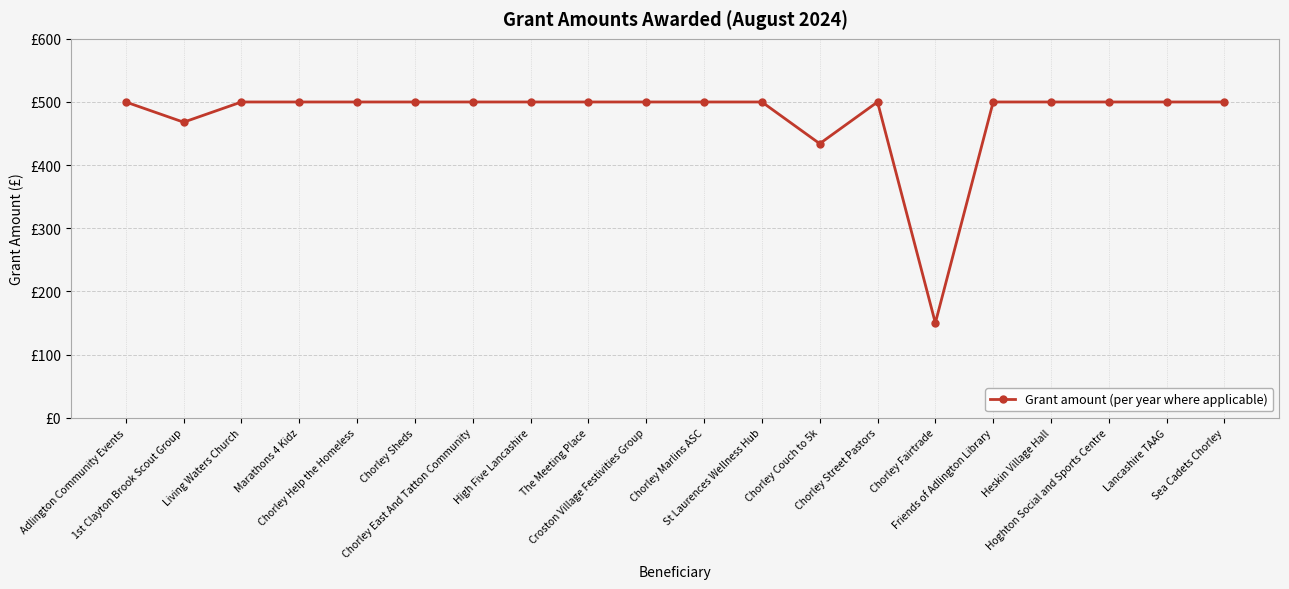

Reading left to right, what are all the values shown in this chart?

500	468	500	500	500	500	500	500	500	500	500	500	434	500	150	500	500	500	500	500